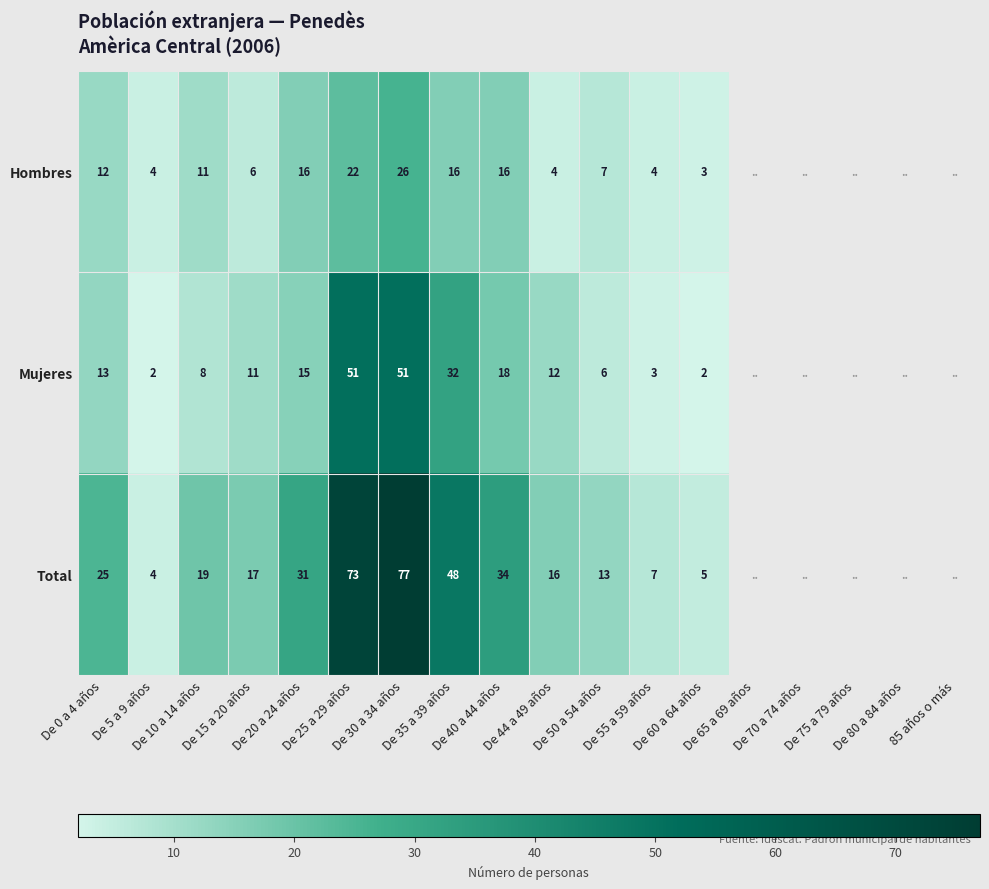

Between De 44 a 49 años and De 10 a 14 años, which is larger?

De 10 a 14 años